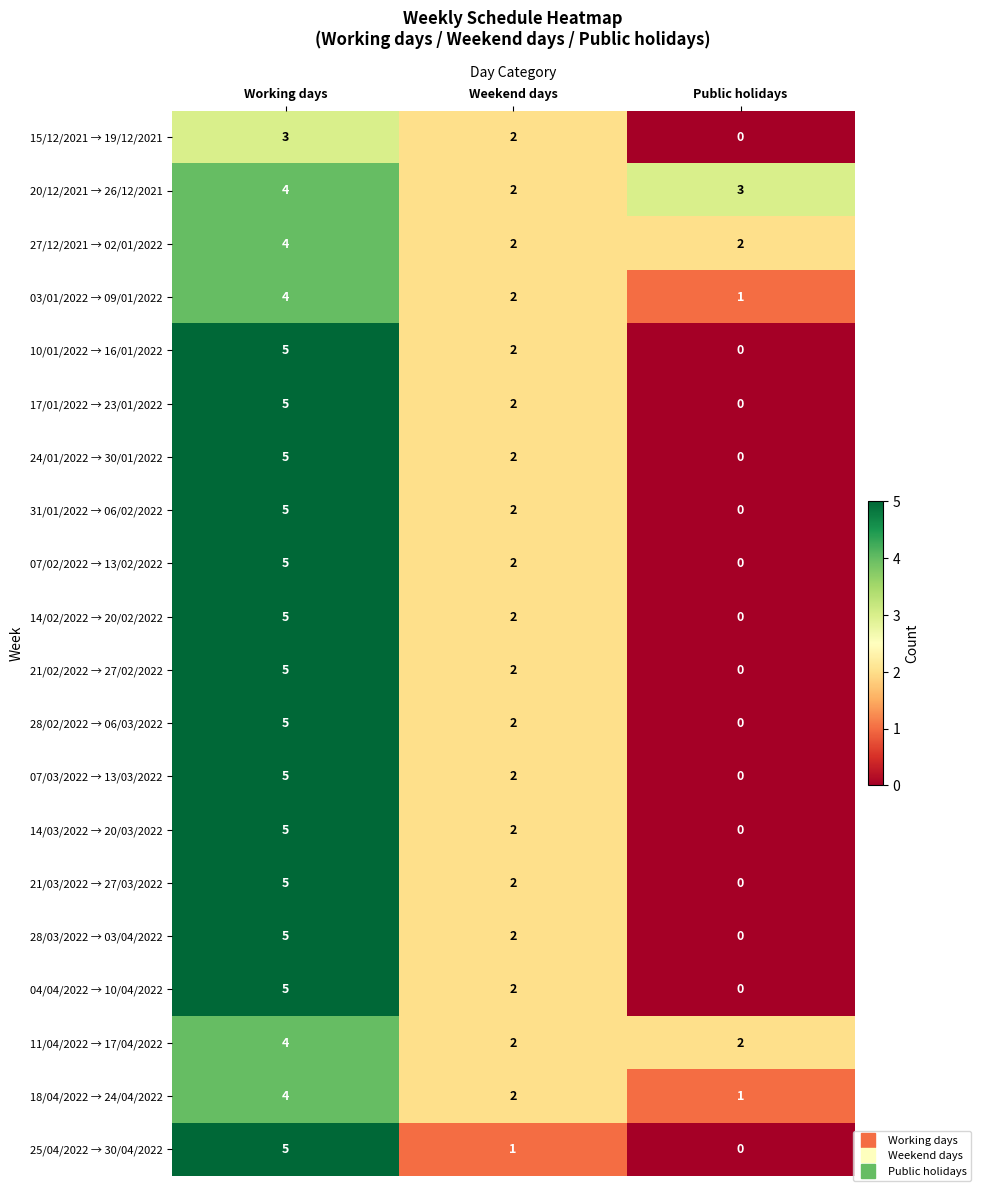

List the labels in order of 21/02/2022 → 27/02/2022 value, smallest first.

Public holidays, Weekend days, Working days